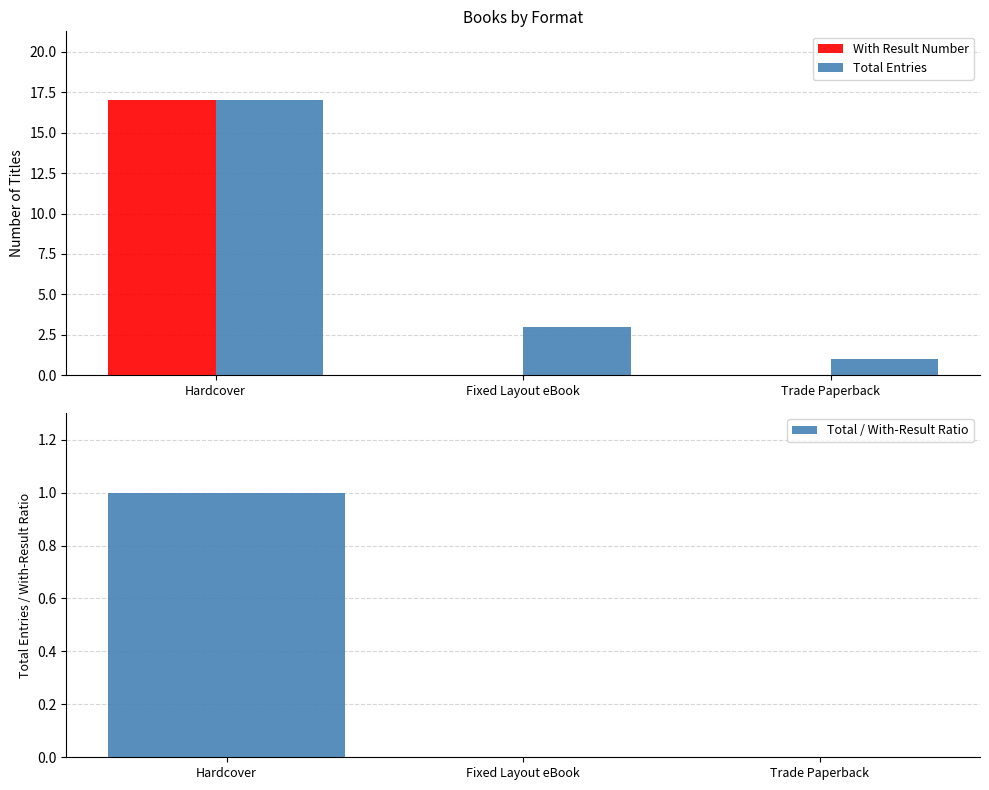

How many distinct data groups are displayed?

3